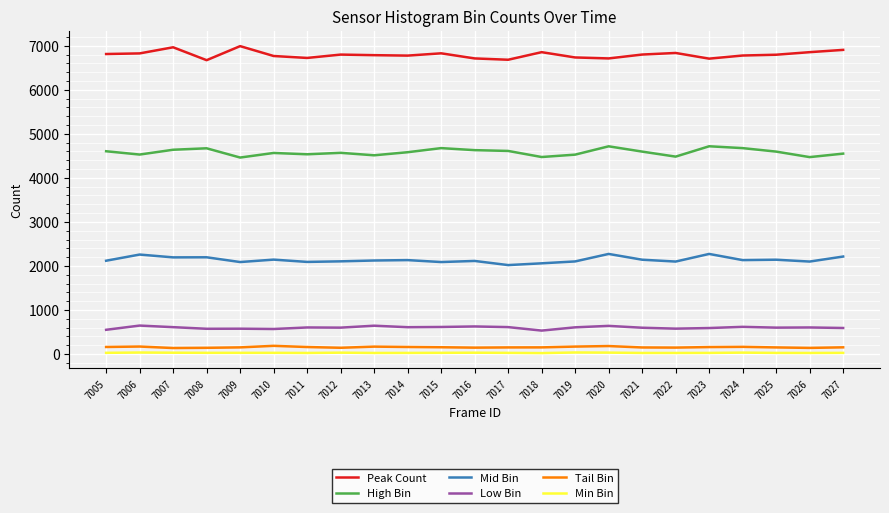

What are all the series names shown in the legend?

Peak Count, High Bin, Mid Bin, Low Bin, Tail Bin, Min Bin